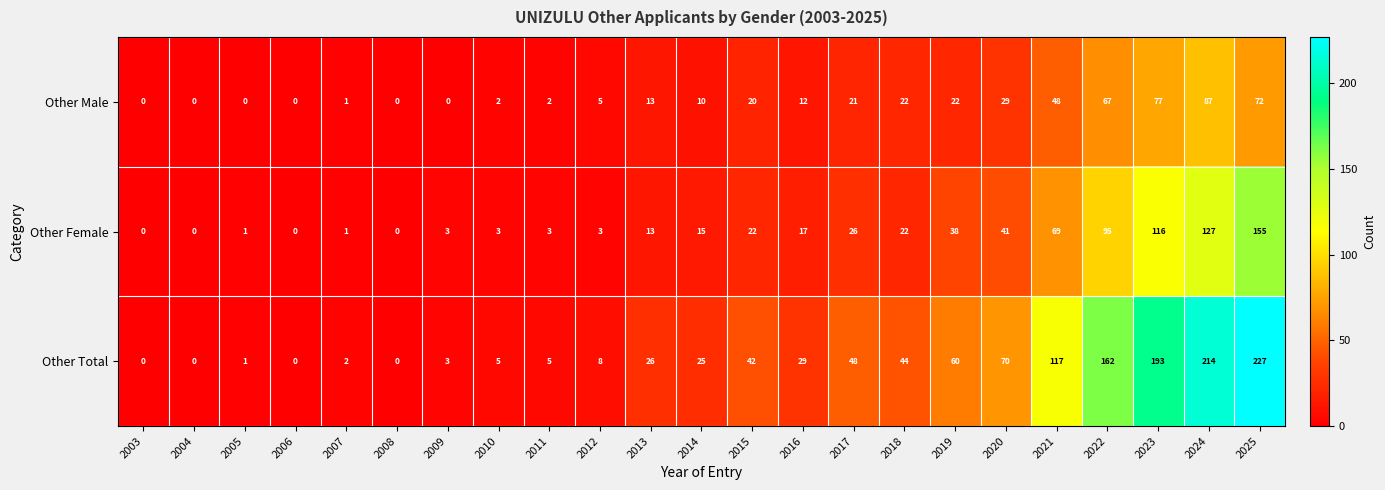

What is the difference between the Other Total values at 2016 and 2003?

29